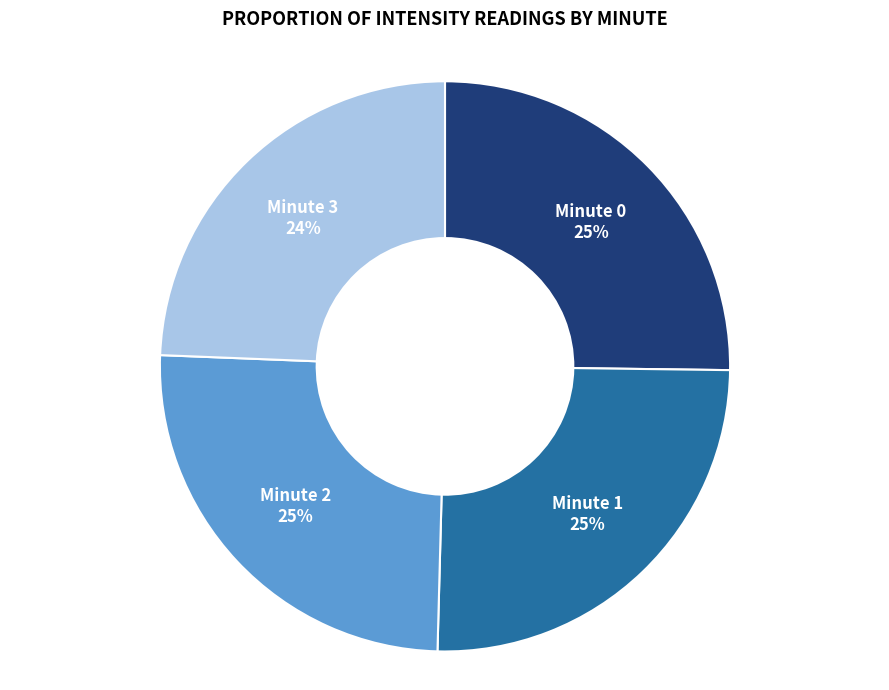

What is the smallest slice in the pie chart?

Minute 3